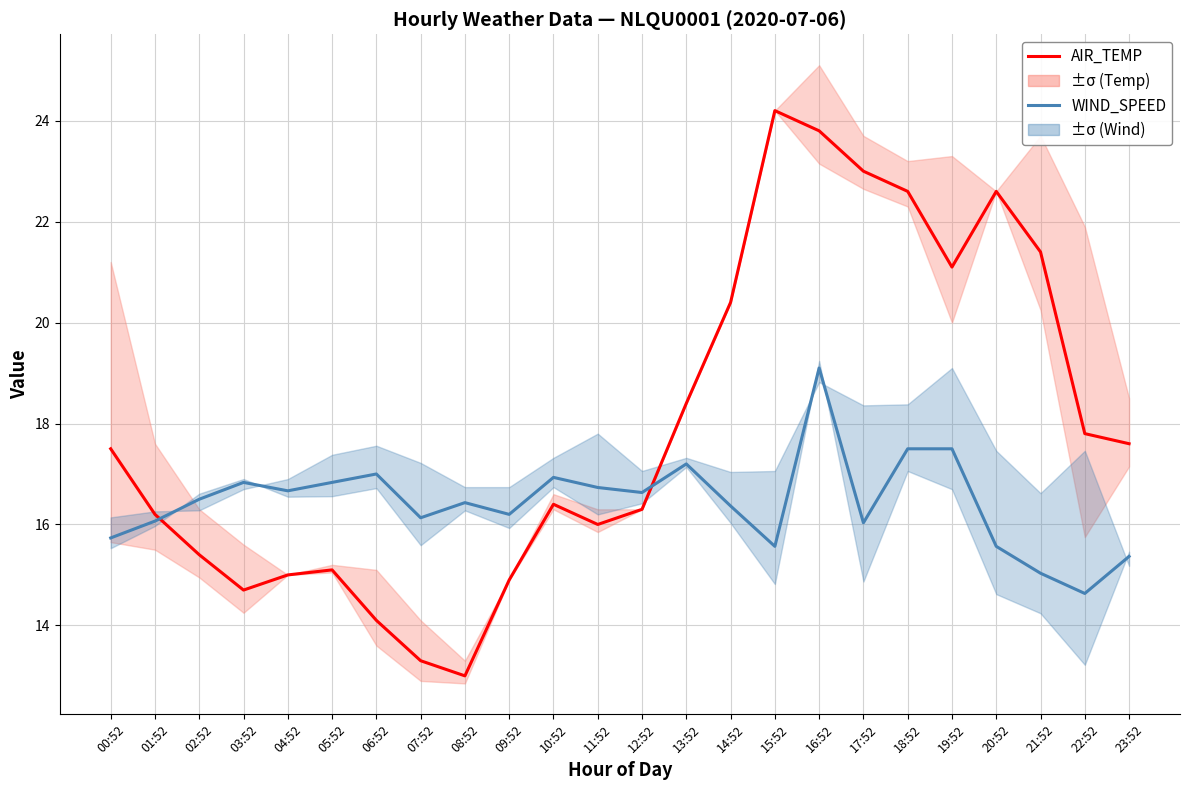

True or false: AIR_TEMP has more than 0 points higher than both neighbors.

True